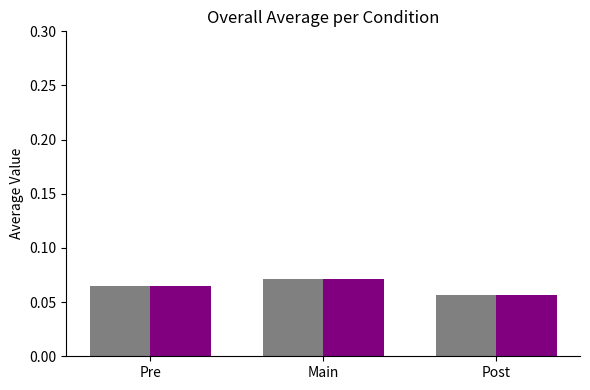

Which category has the highest value across all series?

Main